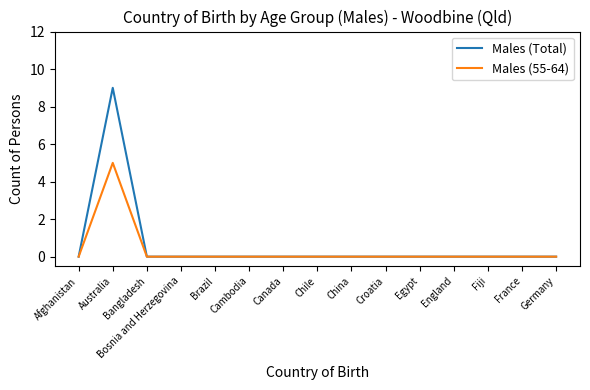

In Males (Total), how many points are higher than both neighbors (excluding endpoints)?

1